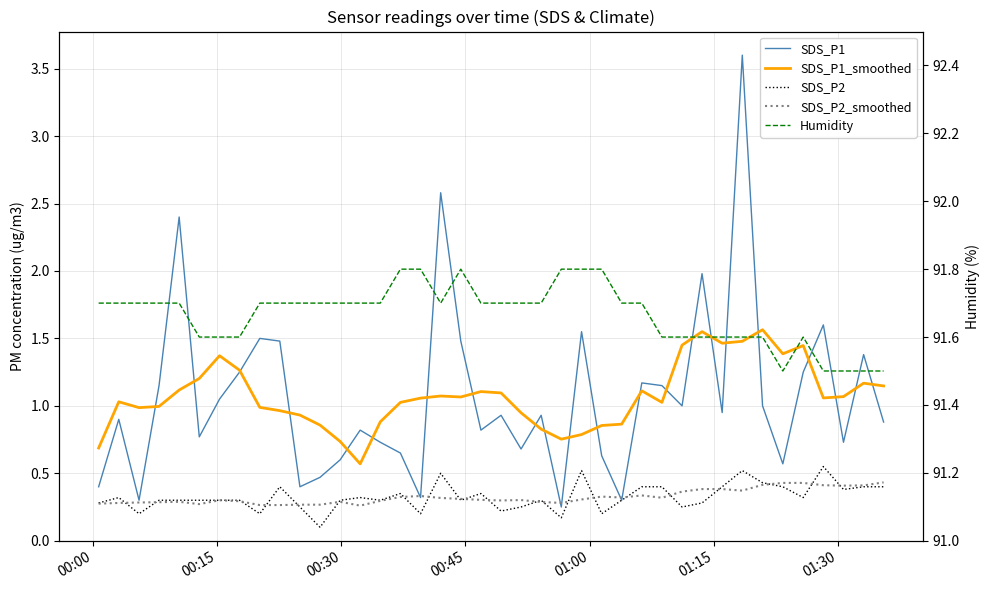

How many series are shown in this chart?

5